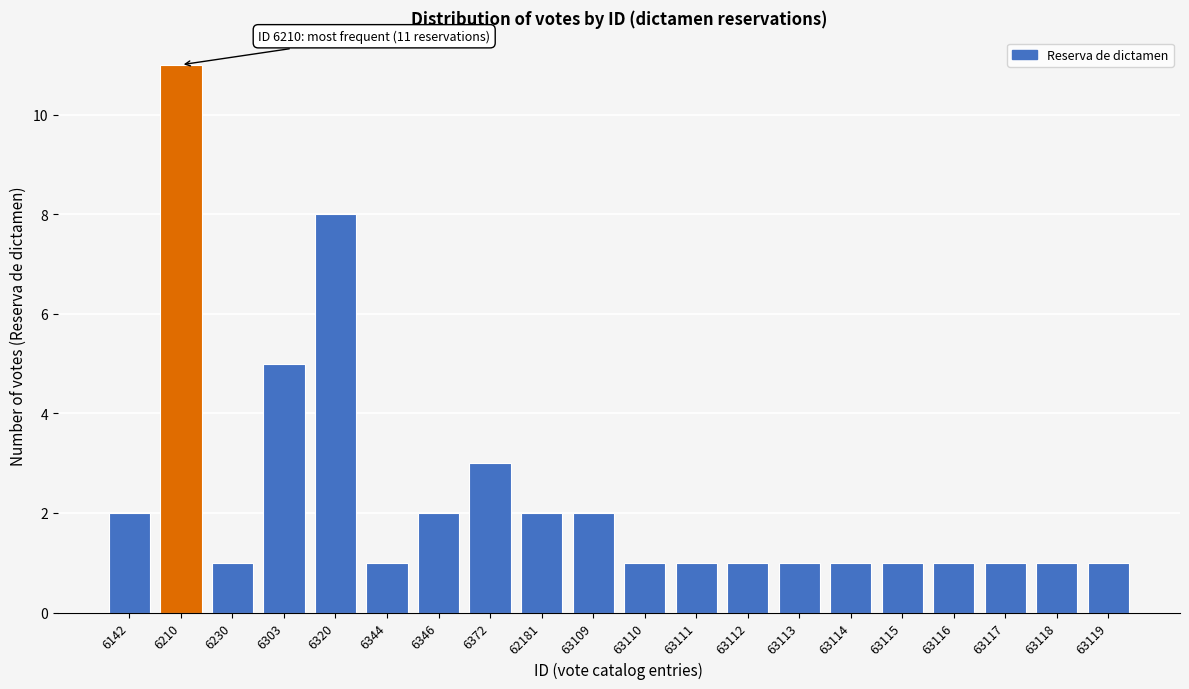

Reading right to left, what are all the values shown in this chart?

1	1	1	1	1	1	1	1	1	1	2	2	3	2	1	8	5	1	11	2